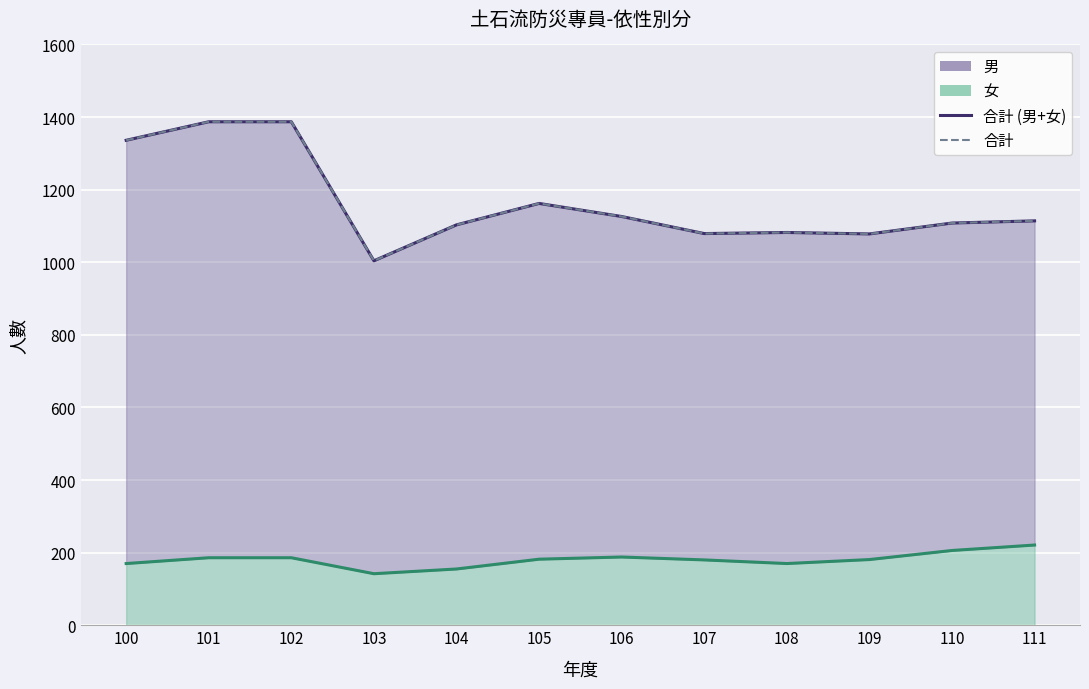

What is the difference between the second highest and minimum values in the 合計 (line) series?

383